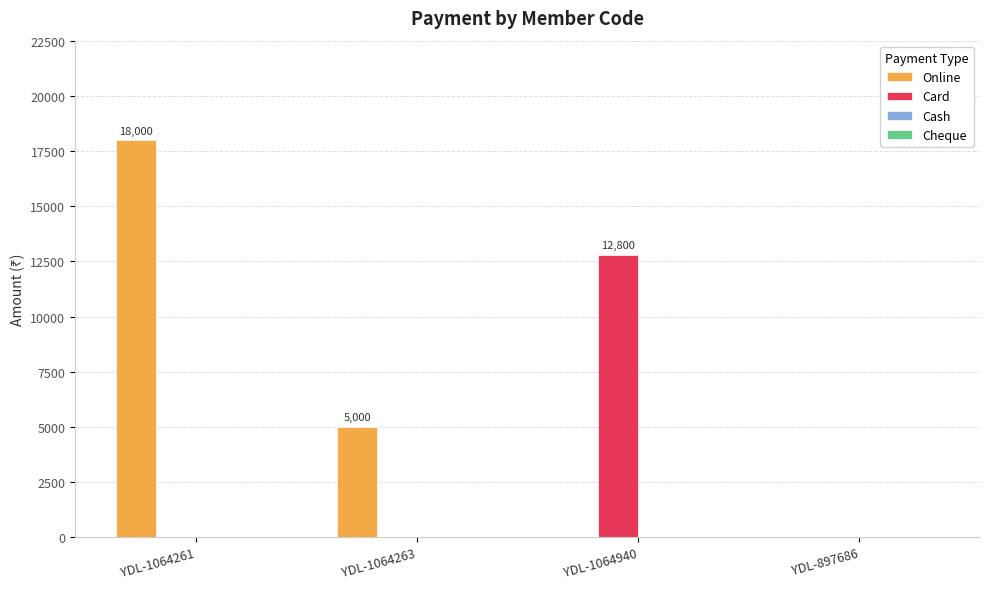

Reading left to right, list all the values displayed in this chart.

Online: YDL-1064261=18000	YDL-1064263=5000	YDL-1064940=0	YDL-897686=0
Card: YDL-1064261=0	YDL-1064263=0	YDL-1064940=12800	YDL-897686=0